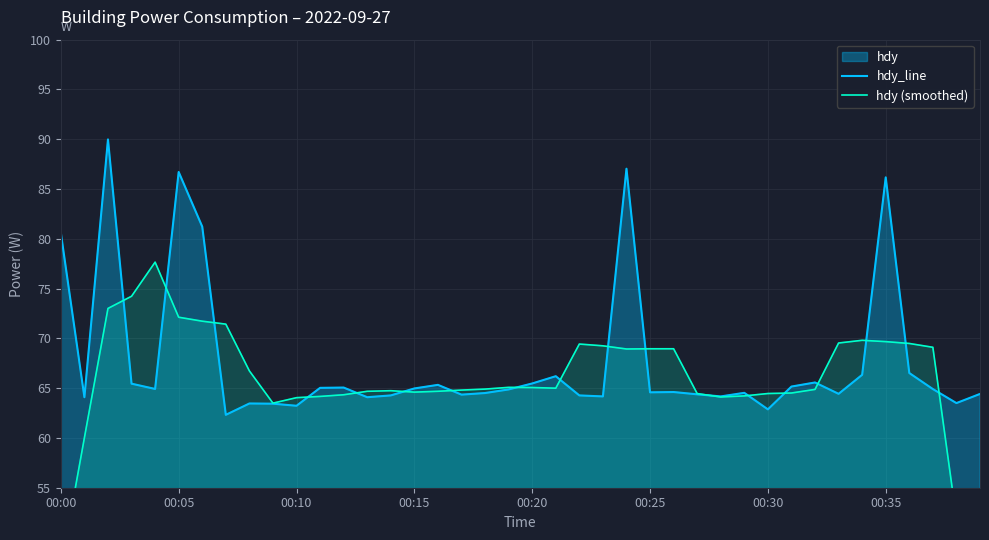

The value of hdy_line at 00:15 is 15.2. True or false?

False